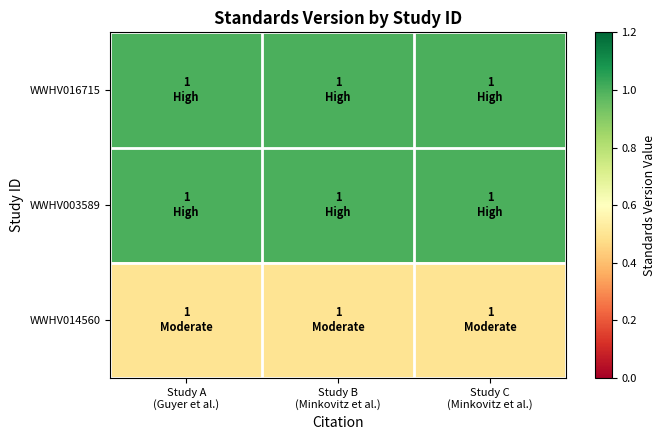

At how many categories does at least one series exceed 0?

3